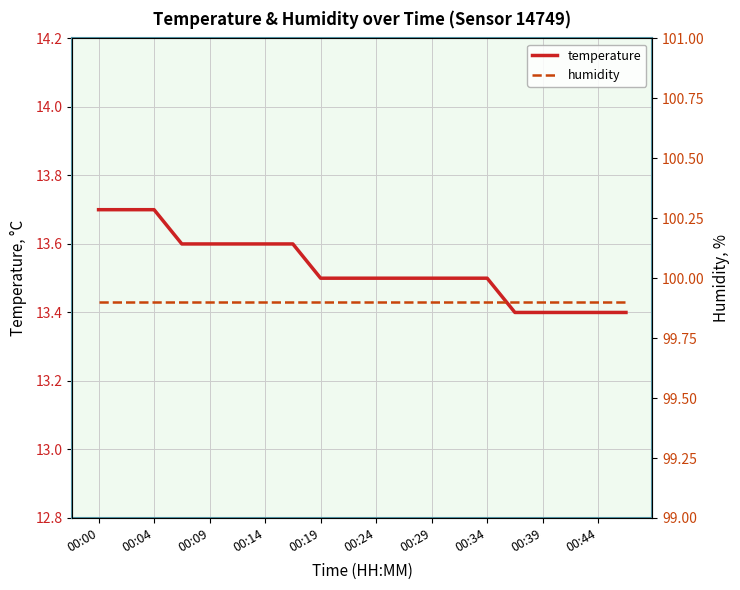

What is the minimum value for temperature?

13.4